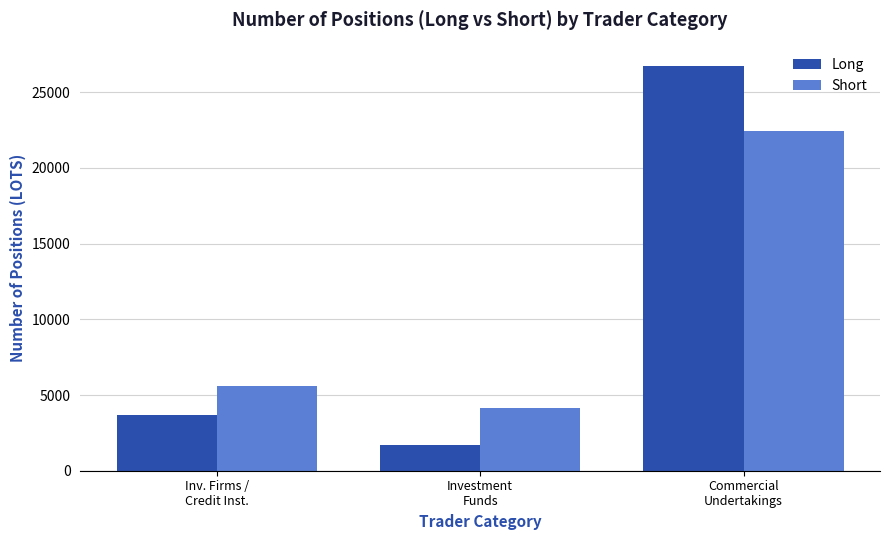

Read the Long value at Commercial
Undertakings.

26748.0